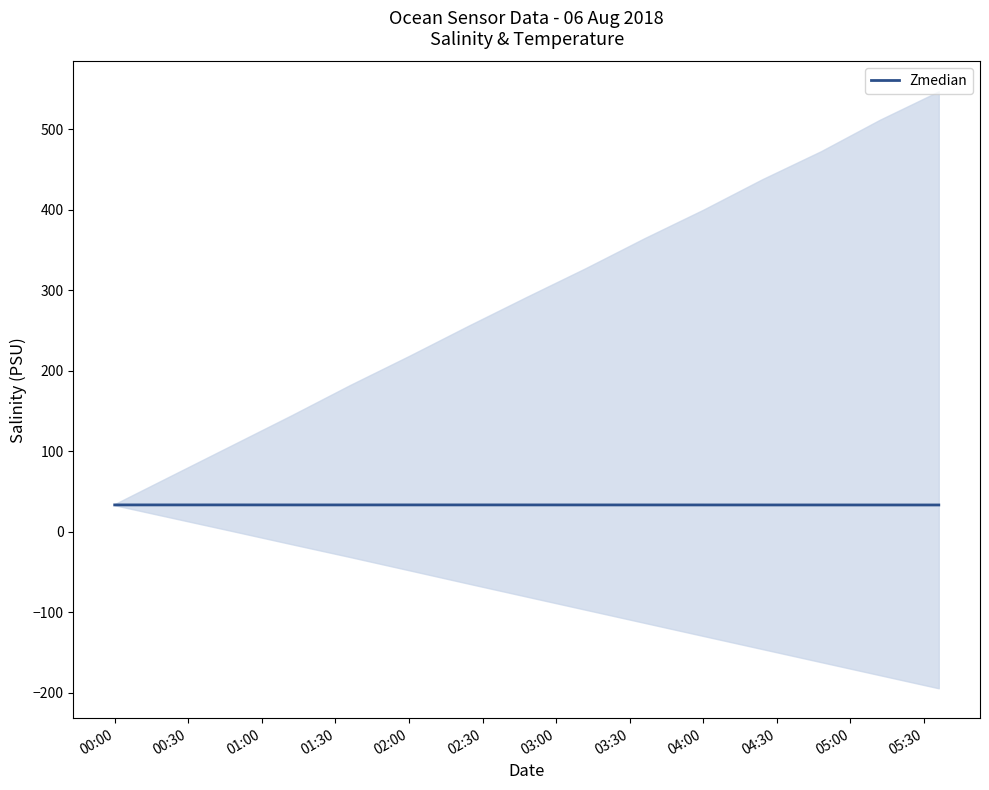

What is the highest value of the Zmedian series?

33.5